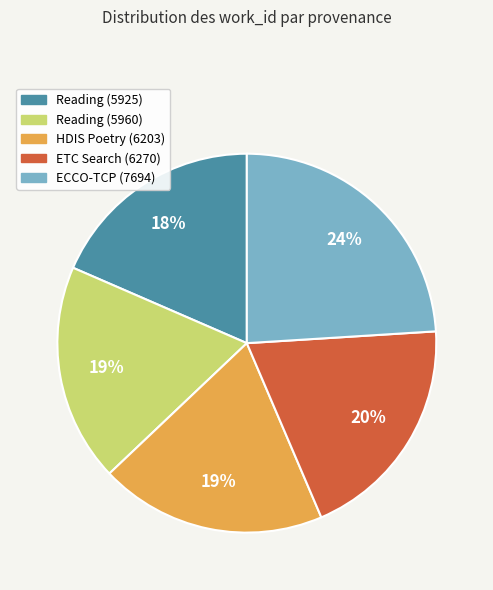

Is the sum of Reading (5960) and ECCO-TCP (7694) greater than half?

No